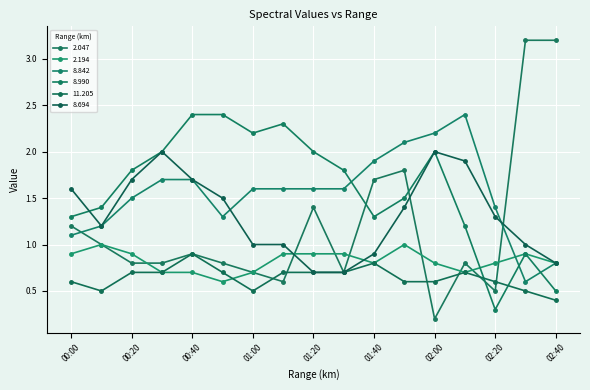

How many lines are shown in the chart?

6